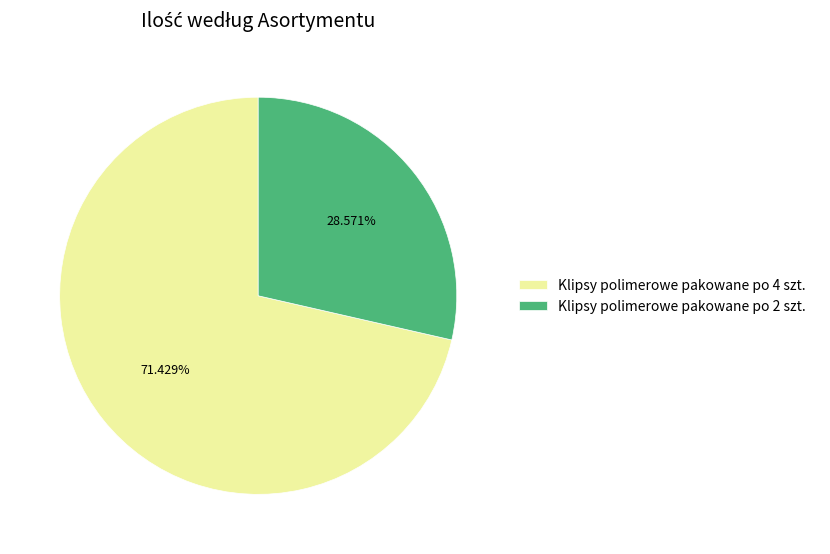

Approximately how many times larger is the value at Klipsy polimerowe pakowane po 2 szt. compared to Klipsy polimerowe pakowane po 4 szt.?

0.4